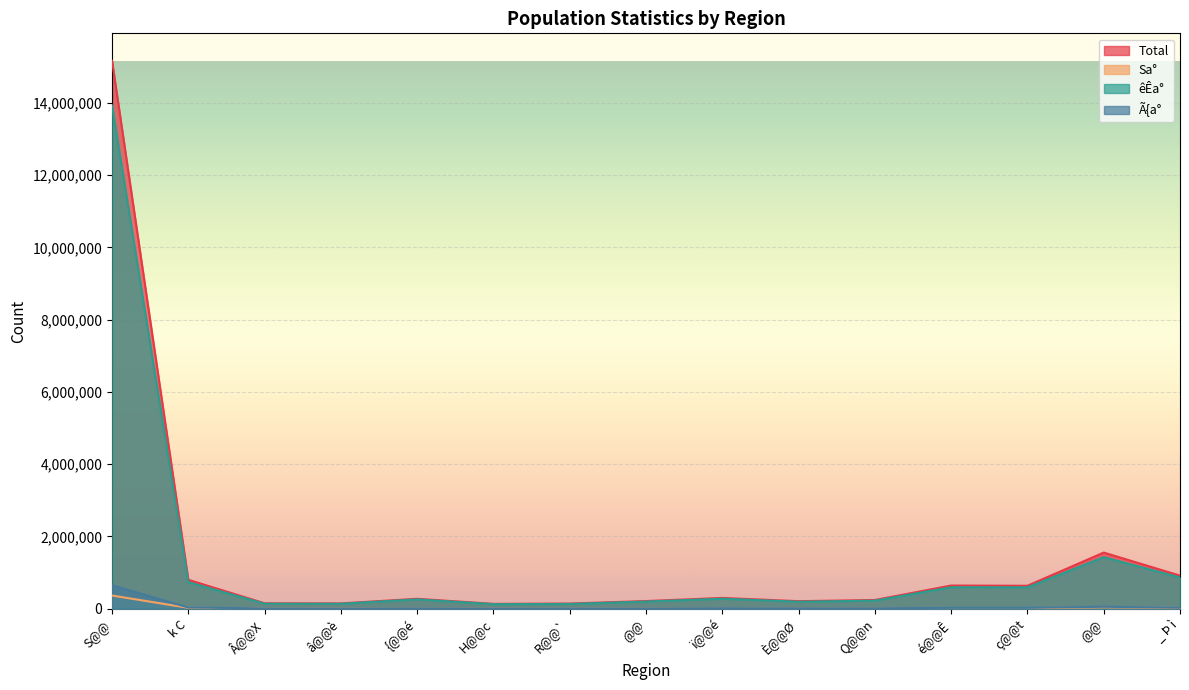

Which category has the lowest value in the Ã{a° series?

â@@è